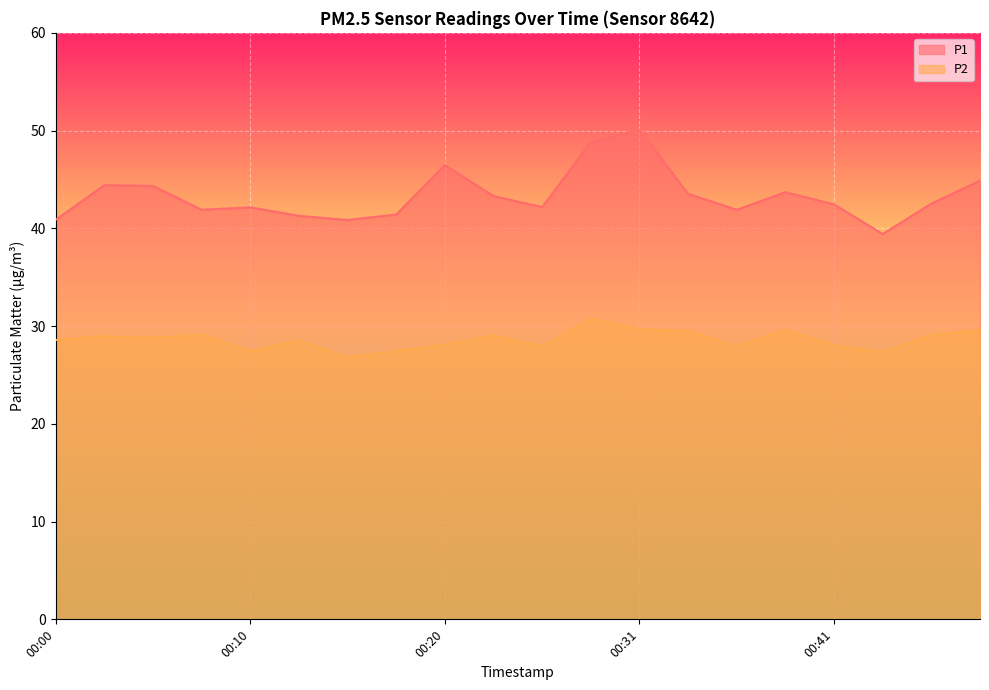

Between 00:07 and 00:23, which series saw the biggest shift?

P1